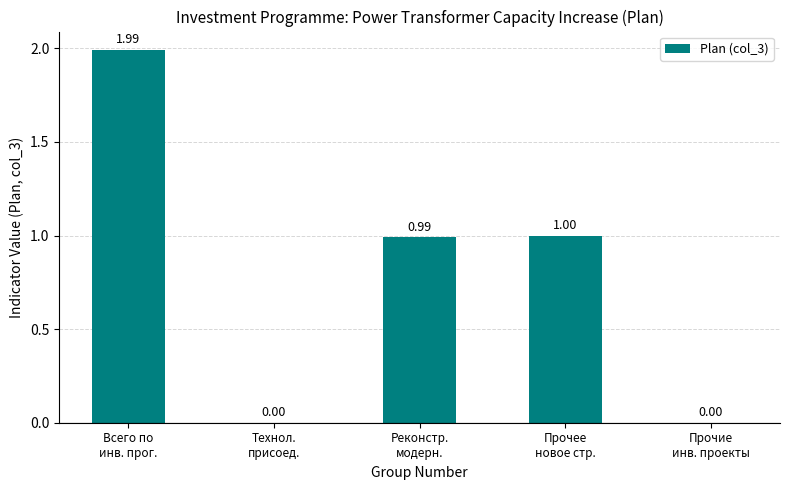

Which has a higher value, Прочее
новое стр. or Реконстр.
модерн.?

Прочее
новое стр.